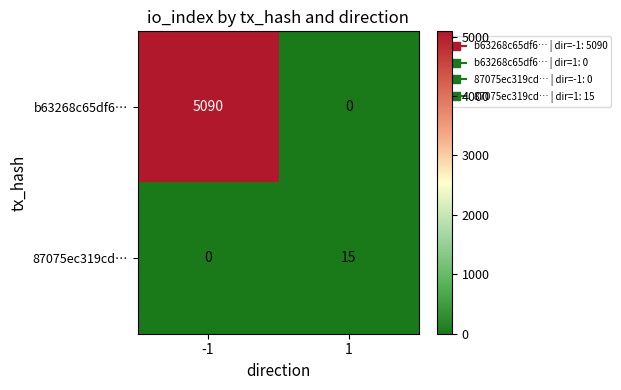

What is the total value across all series at 1?

15